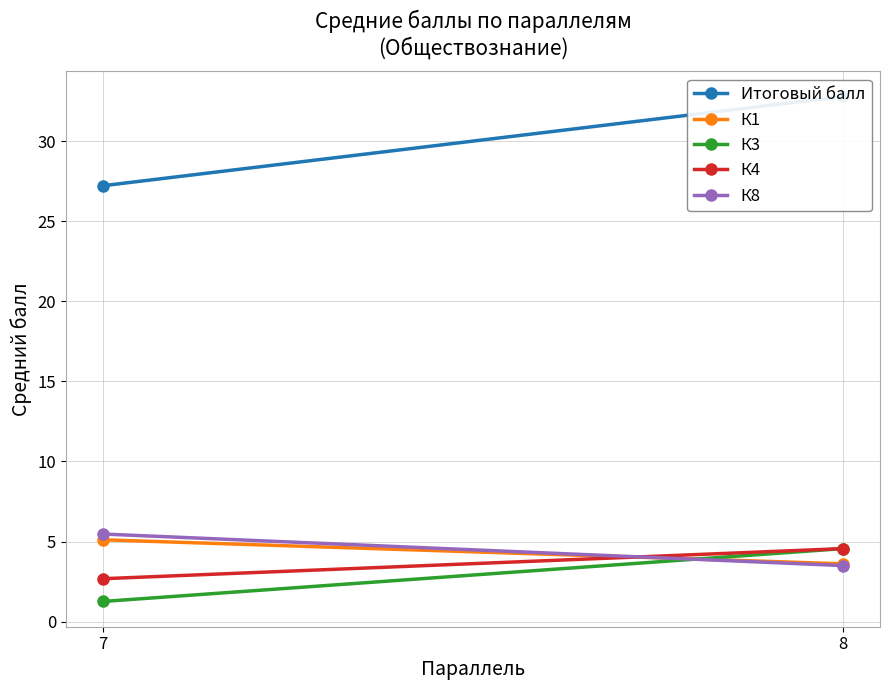

What is the lowest value of the К3 series?

1.3